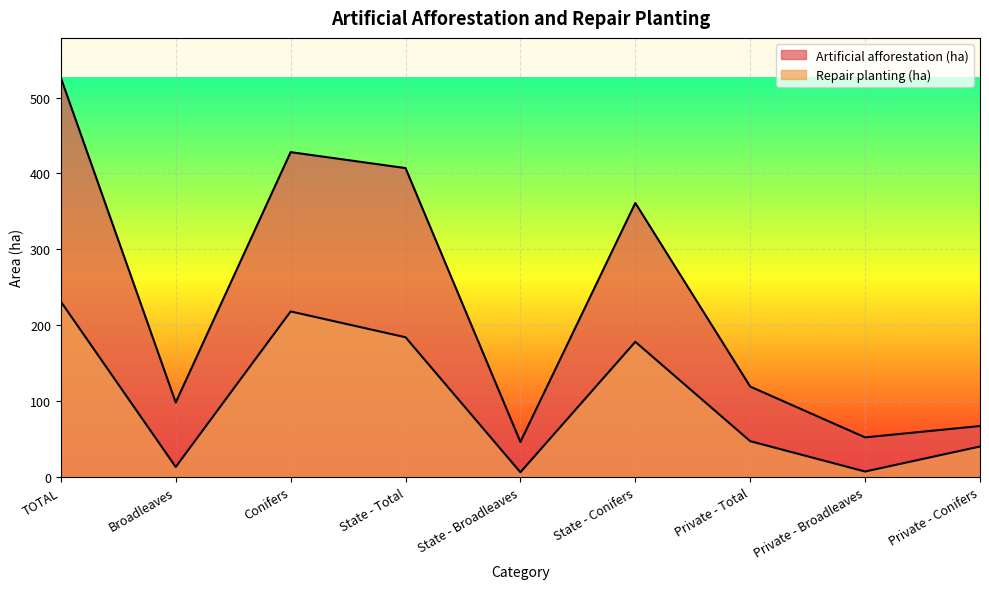

Which category has the lowest value in the Artificial afforestation (ha) series?

State - Broadleaves